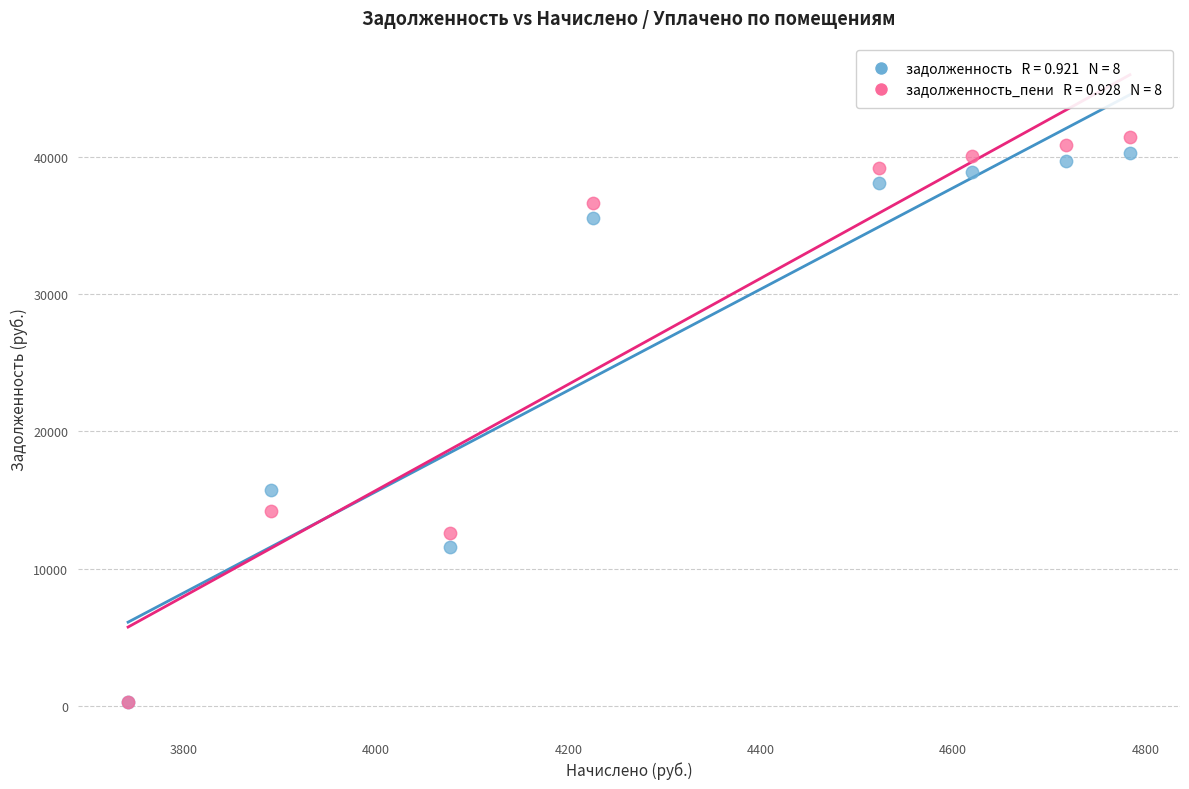

Across all series, what Y value is closest to 20884?

15718.5